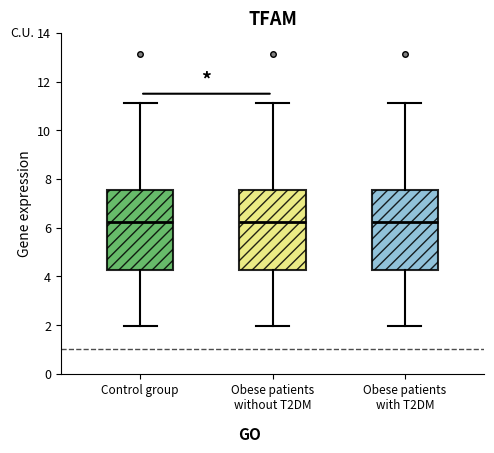

Where is the lower edge of the box for Control group on the y-axis? The values are not printed on the chart, so give them approximately, as read against the axis.

4.2